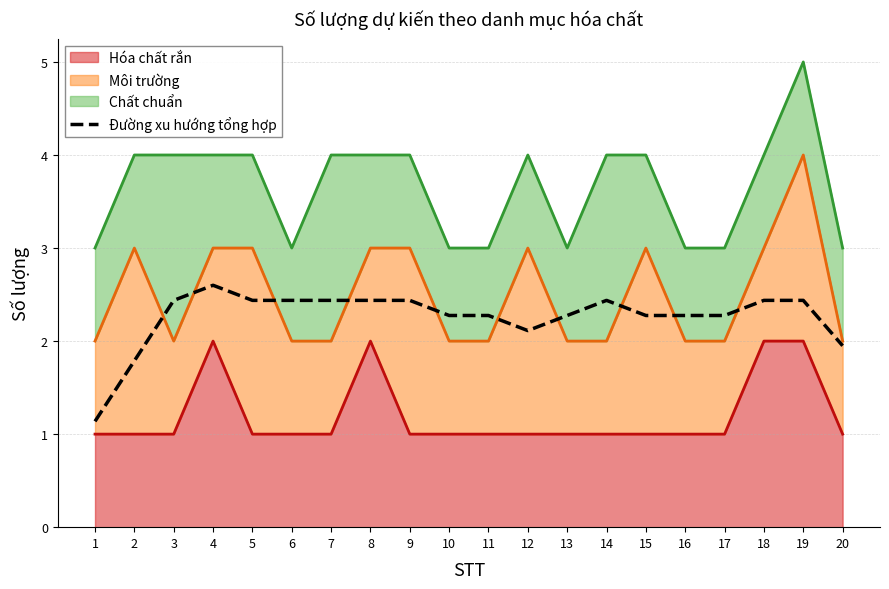

Does the chart display data point markers on the line(s)?

No